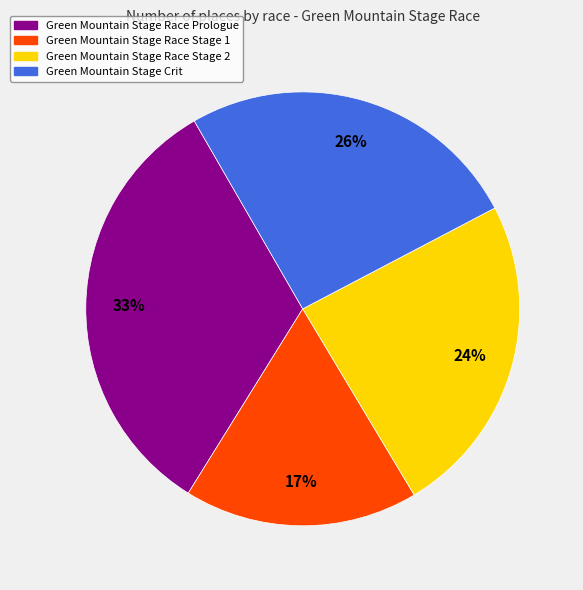

To the nearest percent, what is the average slice percentage?

25%